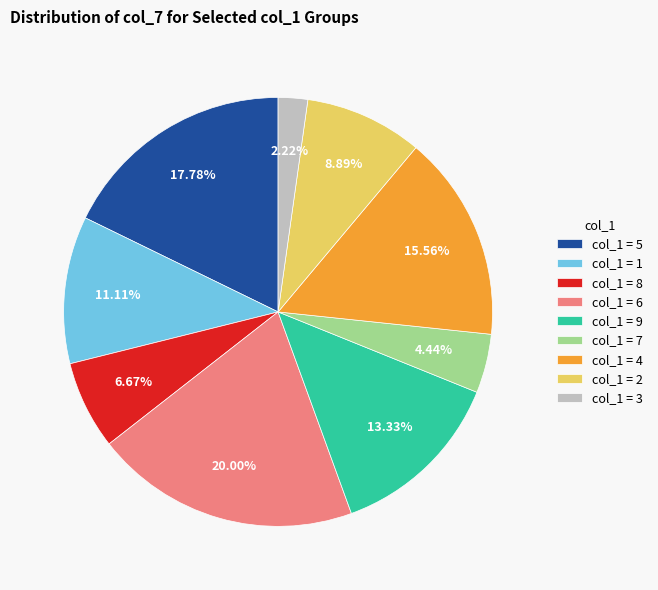

How many slices are in this pie chart?

9